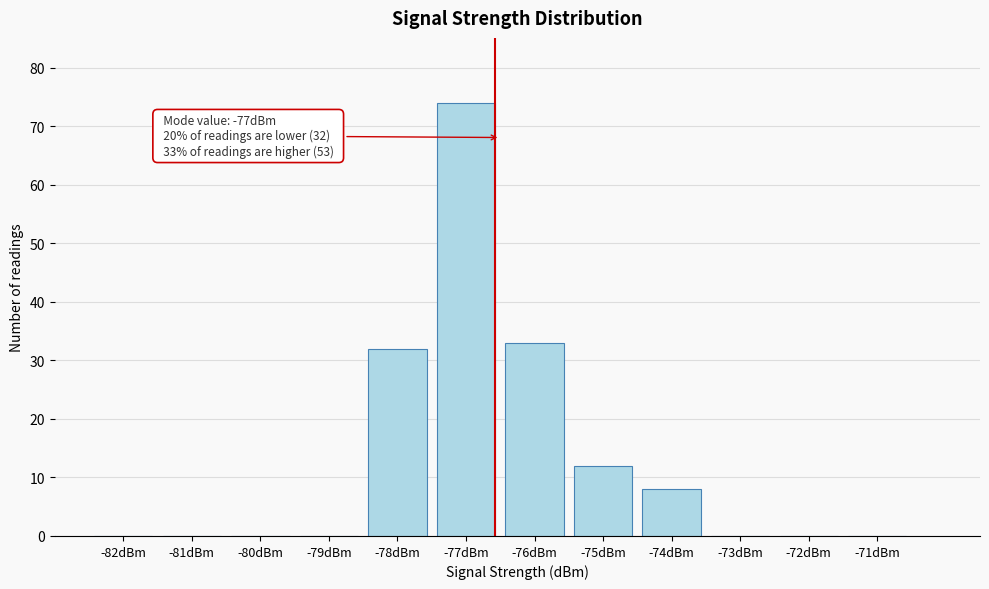

Reading right to left, transcribe all the data shown in this chart.

-71dBm=0	-72dBm=0	-73dBm=0	-74dBm=8	-75dBm=12	-76dBm=33	-77dBm=74	-78dBm=32	-79dBm=0	-80dBm=0	-81dBm=0	-82dBm=0